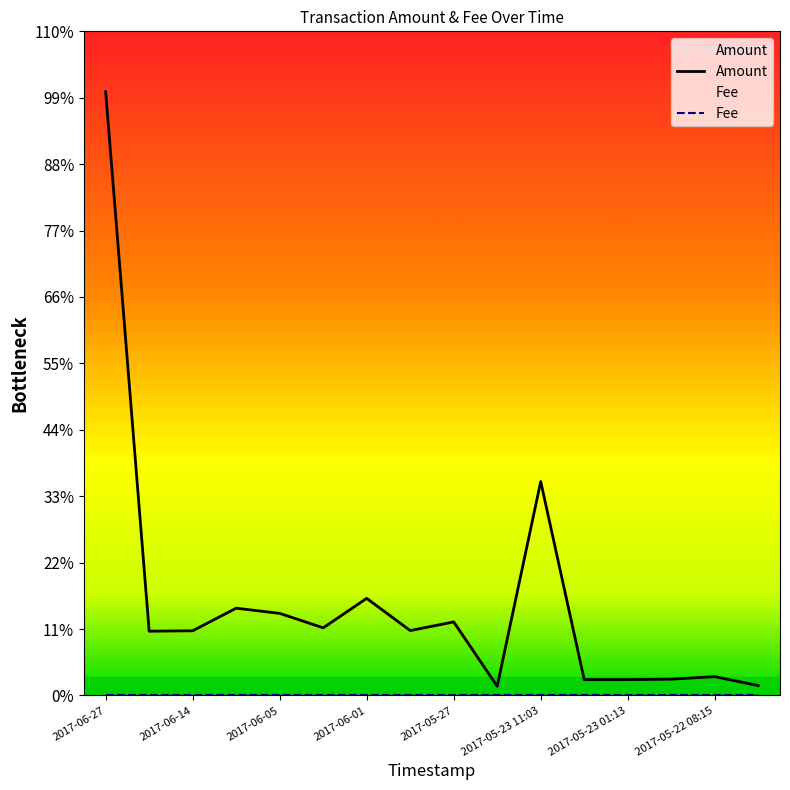

How many series are shown in this chart?

2